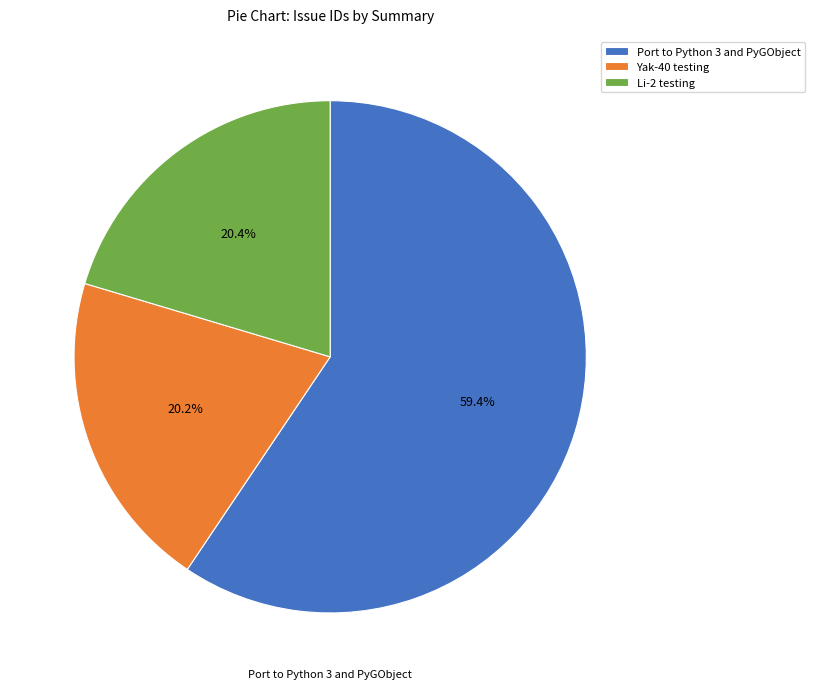

To the nearest percent, what is the difference between the Yak-40 testing and Port to Python 3 and PyGObject slice percentages?

39%